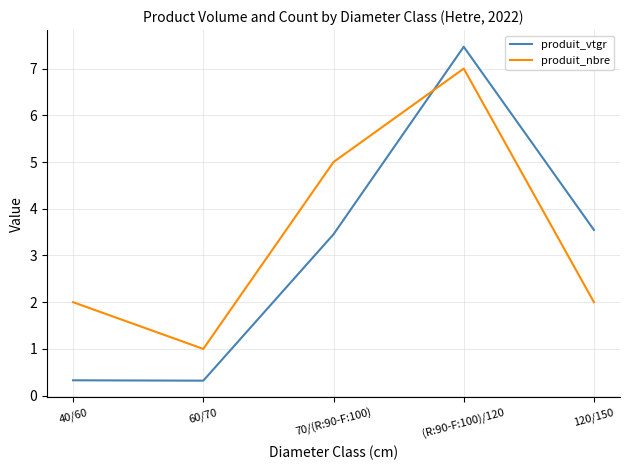

What is the total value across all series at 40/60?

2.3